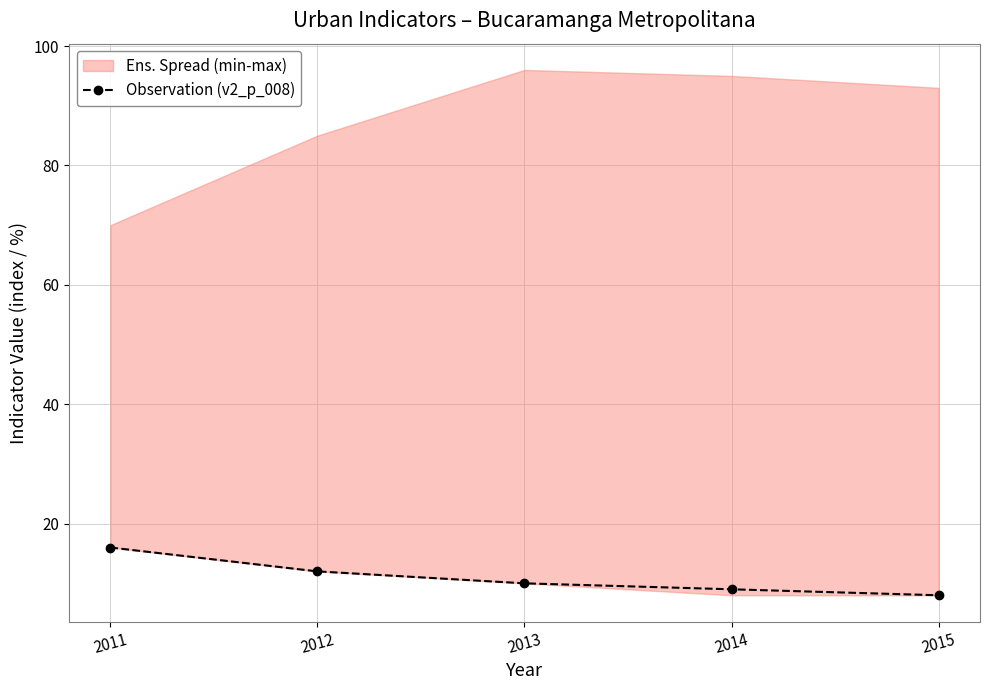

Approximately how many times larger is the value at 2014 compared to 2015?

1.1